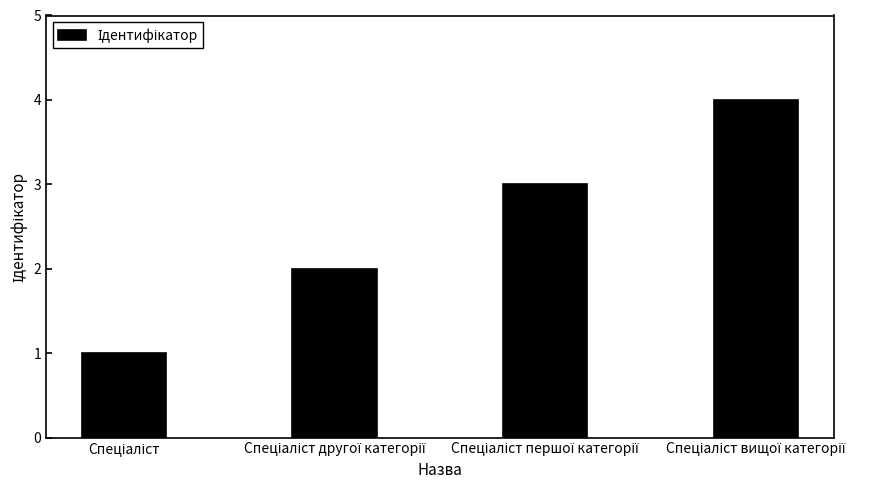

Reading right to left, what are all the values shown in this chart?

4	3	2	1